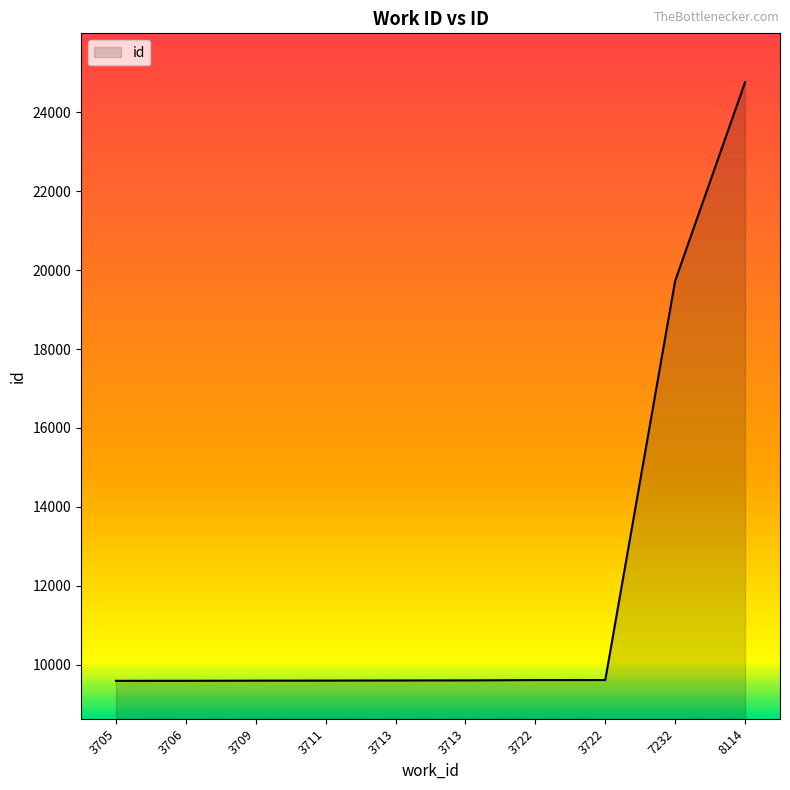

What is the maximum value shown in the chart?

24757